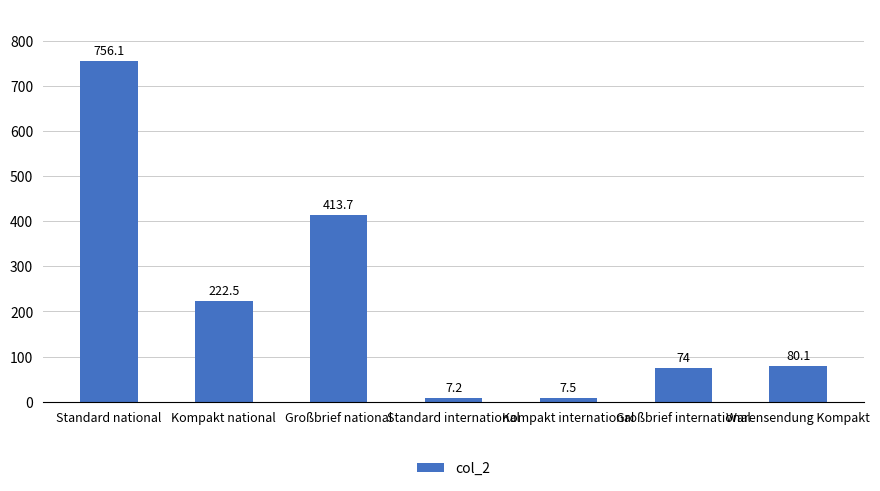

What is the ratio of the value at Kompakt national to the value at Kompakt international?

29.7